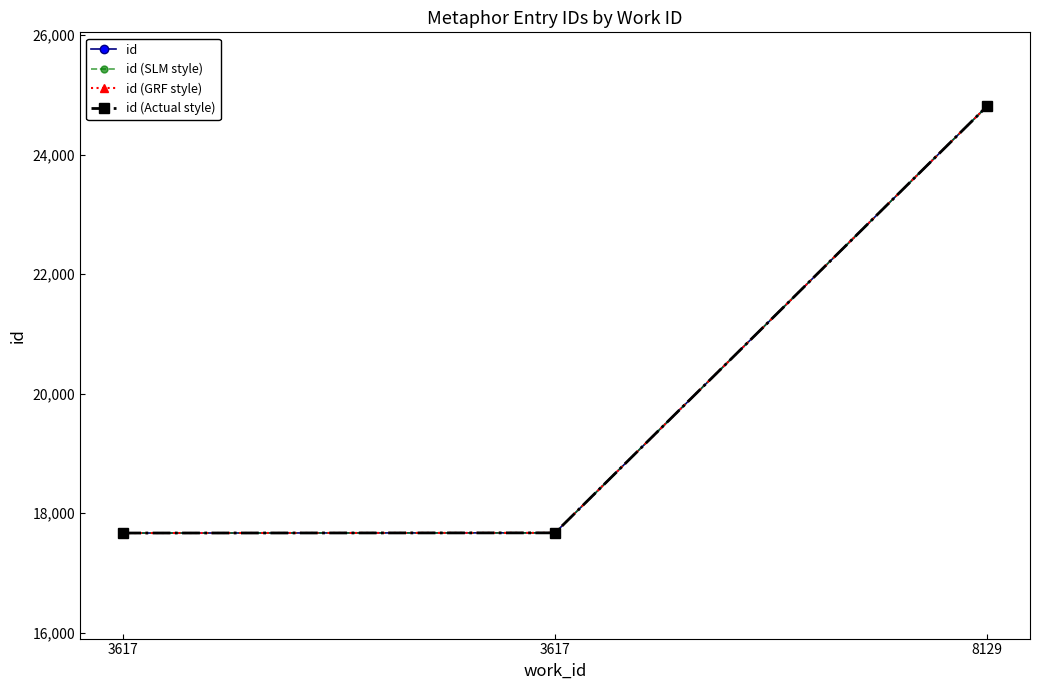

At which category is the sum across all series the highest?

8129